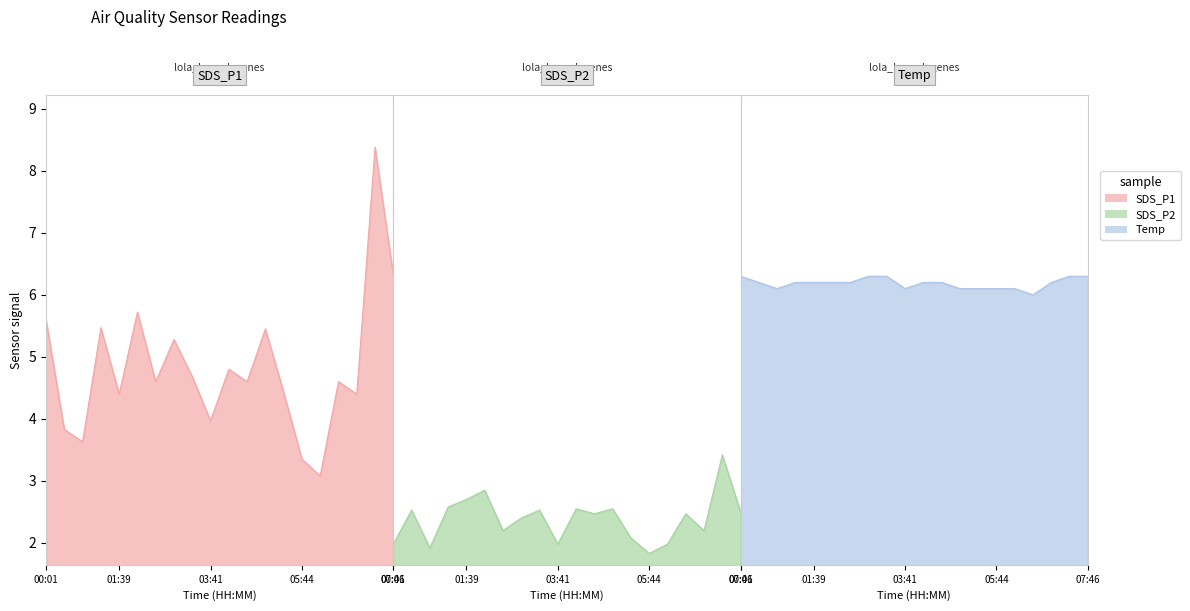

Is it true that Temp equals 6.2 at 02:03?

True